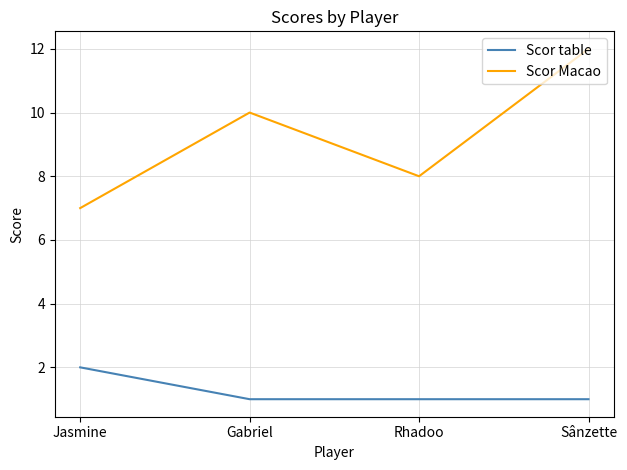

True or false: Scor Macao and Scor table intersect in this chart.

False